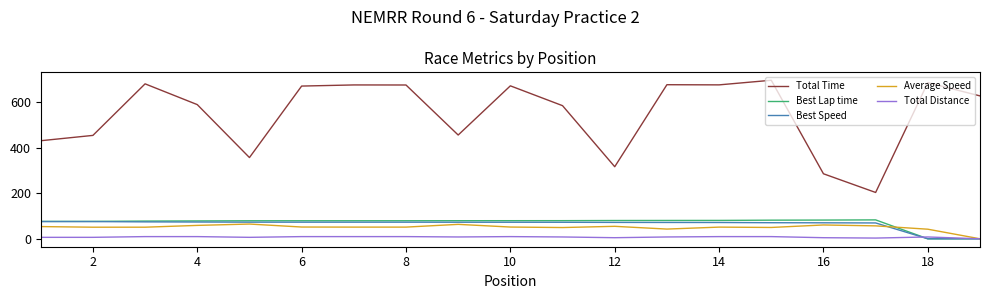

Which series has the largest total across all categories?

Total Time